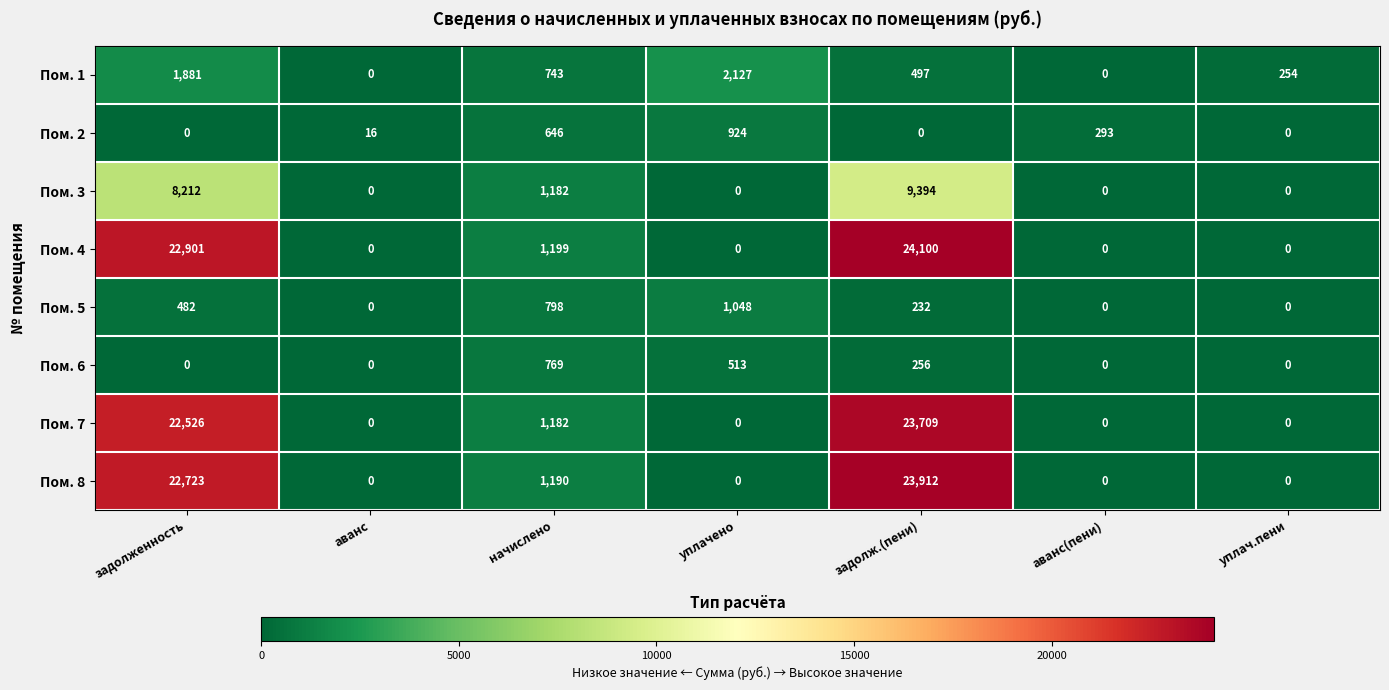

What is the spread (max minus min) of values at начислено?

553